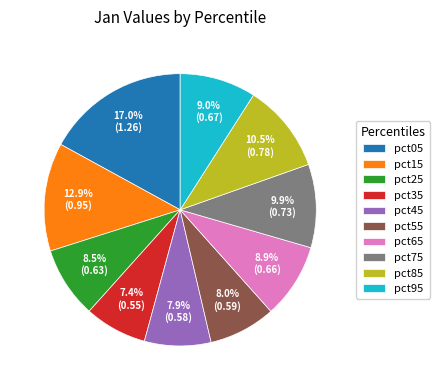

Between pct95 and pct25, which is larger?

pct95